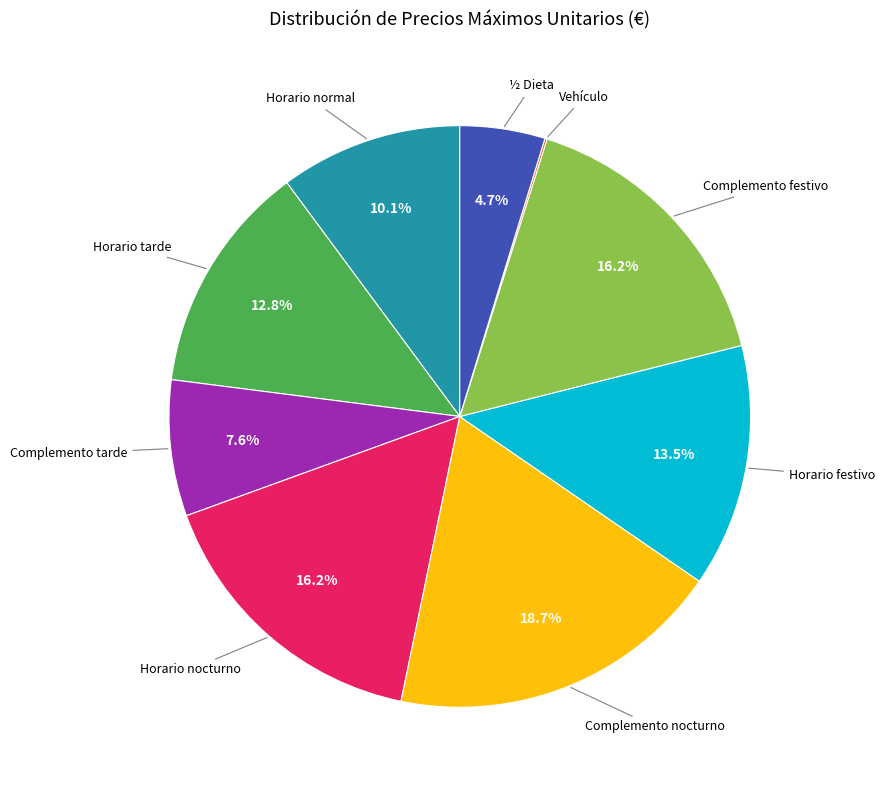

Is there a majority slice in this chart?

No